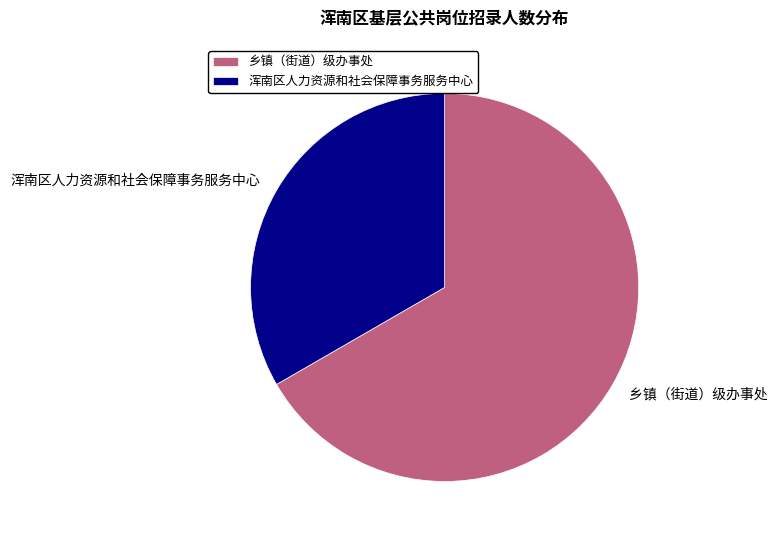

Does any single category account for the majority?

Yes